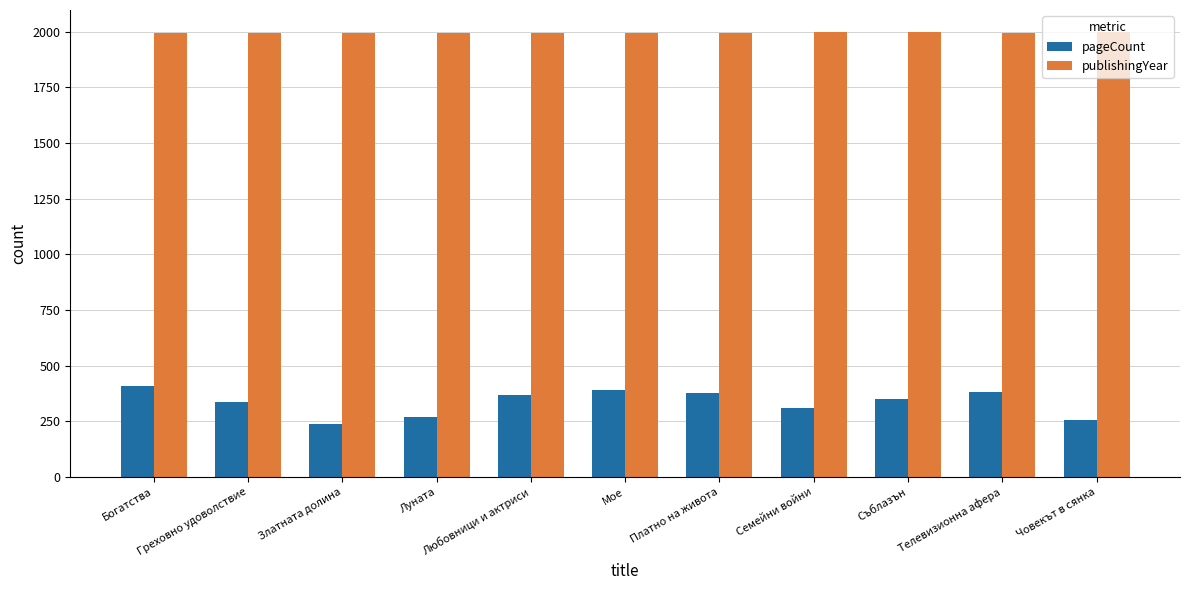

Which series has the widest spread of values?

pageCount